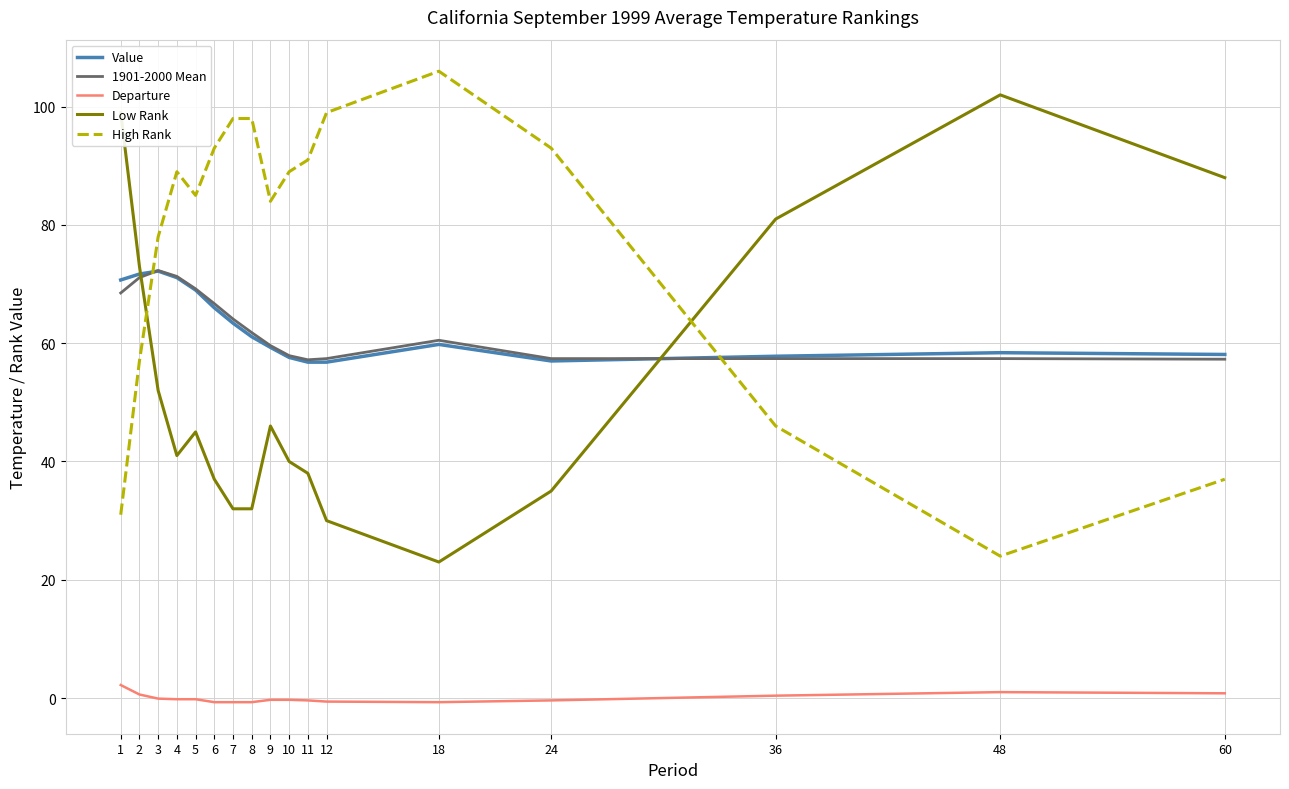

Is the value of High Rank at 48 greater than the value of Low Rank at 5?

No